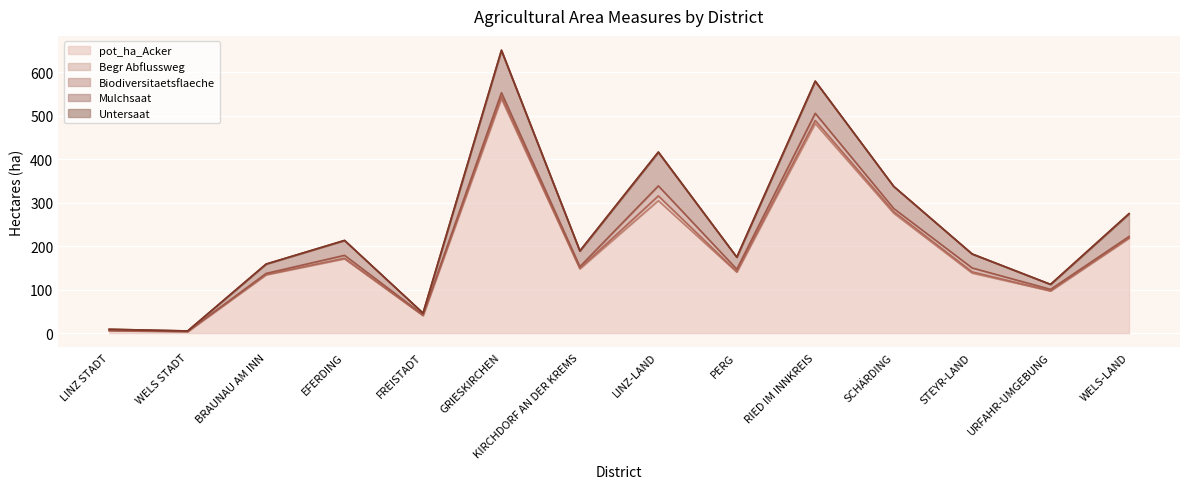

Reading left to right, list all the values displayed in this chart.

pot_ha_Acker: 5.8	3.8	134.3	170.8	40.3	539.0	147.7	304.7	140.3	481.9	275.8	138.1	96.9	218.1
Begr Abflussweg: 0.1	0.0	0.2	1.4	0.4	4.5	1.4	11.0	0.9	7.2	3.7	2.8	0.4	0.8
Biodiversitaetsflaeche: 0.3	0.2	2.8	6.8	1.7	9.5	3.7	23.1	5.7	16.5	7.1	9.0	3.3	3.3
Mulchsaat: 2.7	1.0	21.5	34.1	3.5	96.5	35.6	76.8	27.5	73.5	50.7	31.8	11.4	51.7
Untersaat: 0.0	0.0	0.0	0.3	0.0	1.5	0.9	1.4	0.3	0.6	0.3	0.6	0.0	1.1